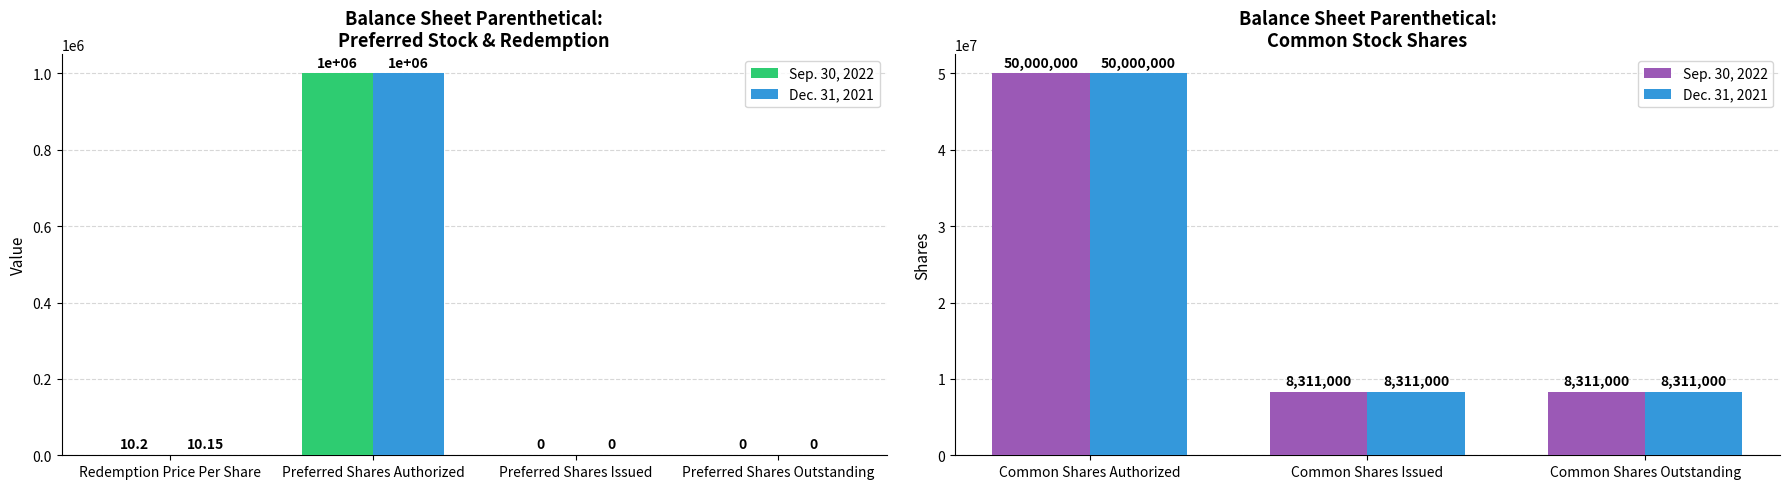

List the series in order of their peak value, highest first.

Sep. 30, 2022, Dec. 31, 2021